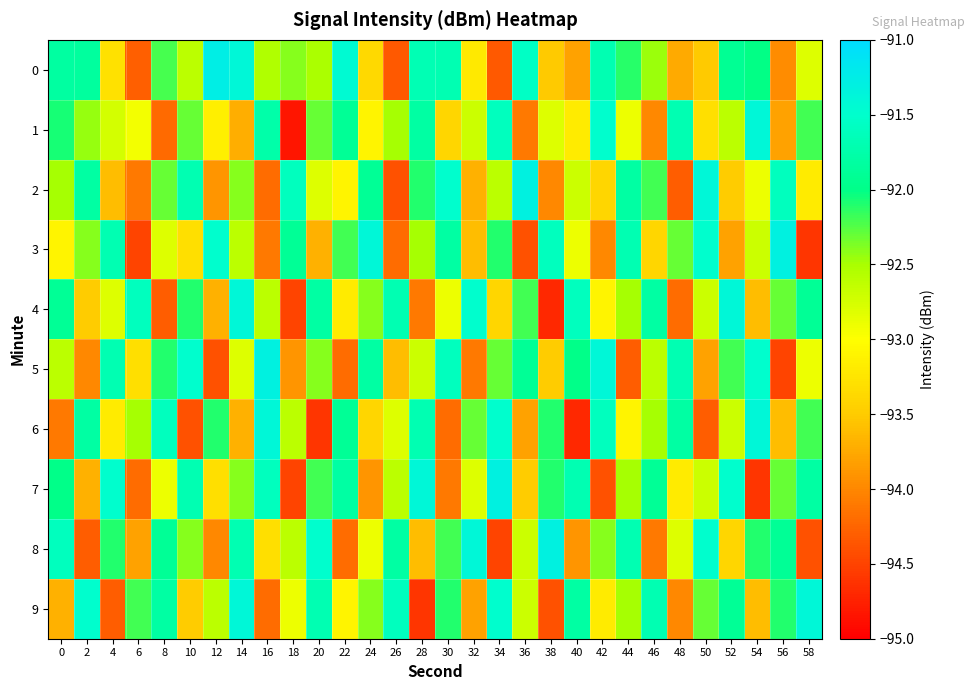

At 14, list the series in order from largest to smallest.

0, 4, 9, 8, 2, 7, 3, 5, 6, 1